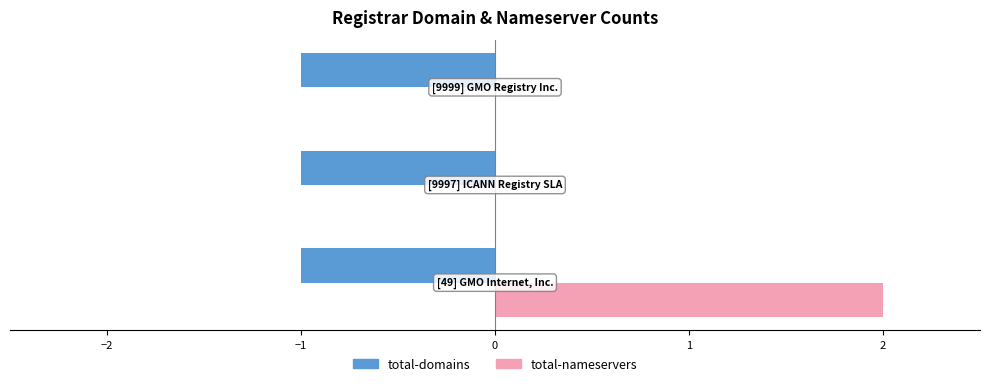

List the series in order of their peak value, highest first.

total-nameservers, total-domains